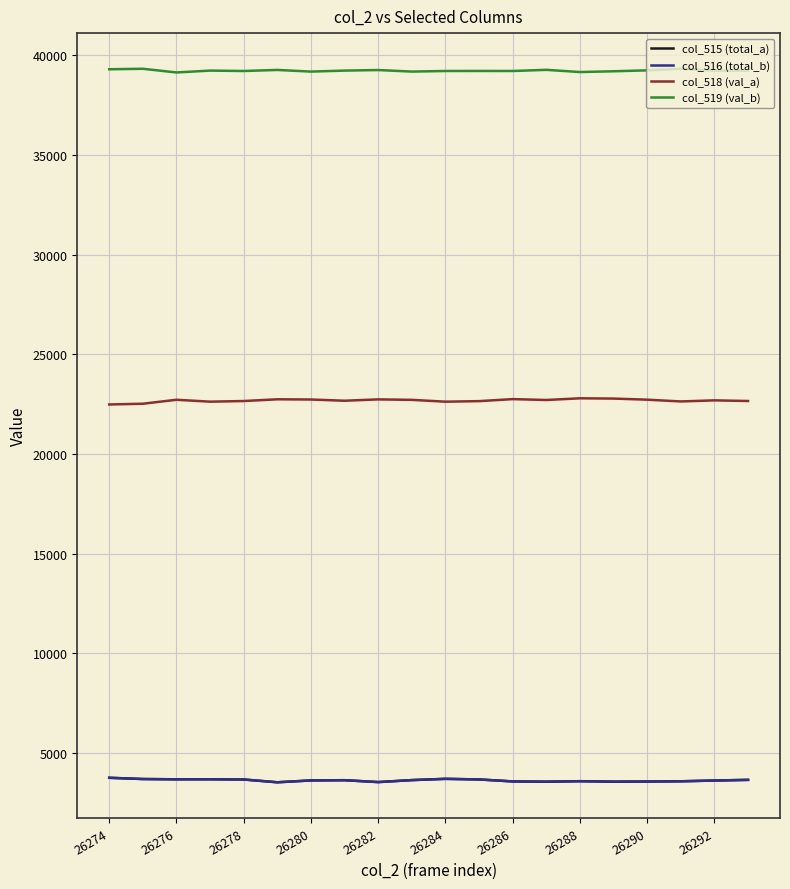

Which series has the largest total across all categories?

col_519 (val_b)